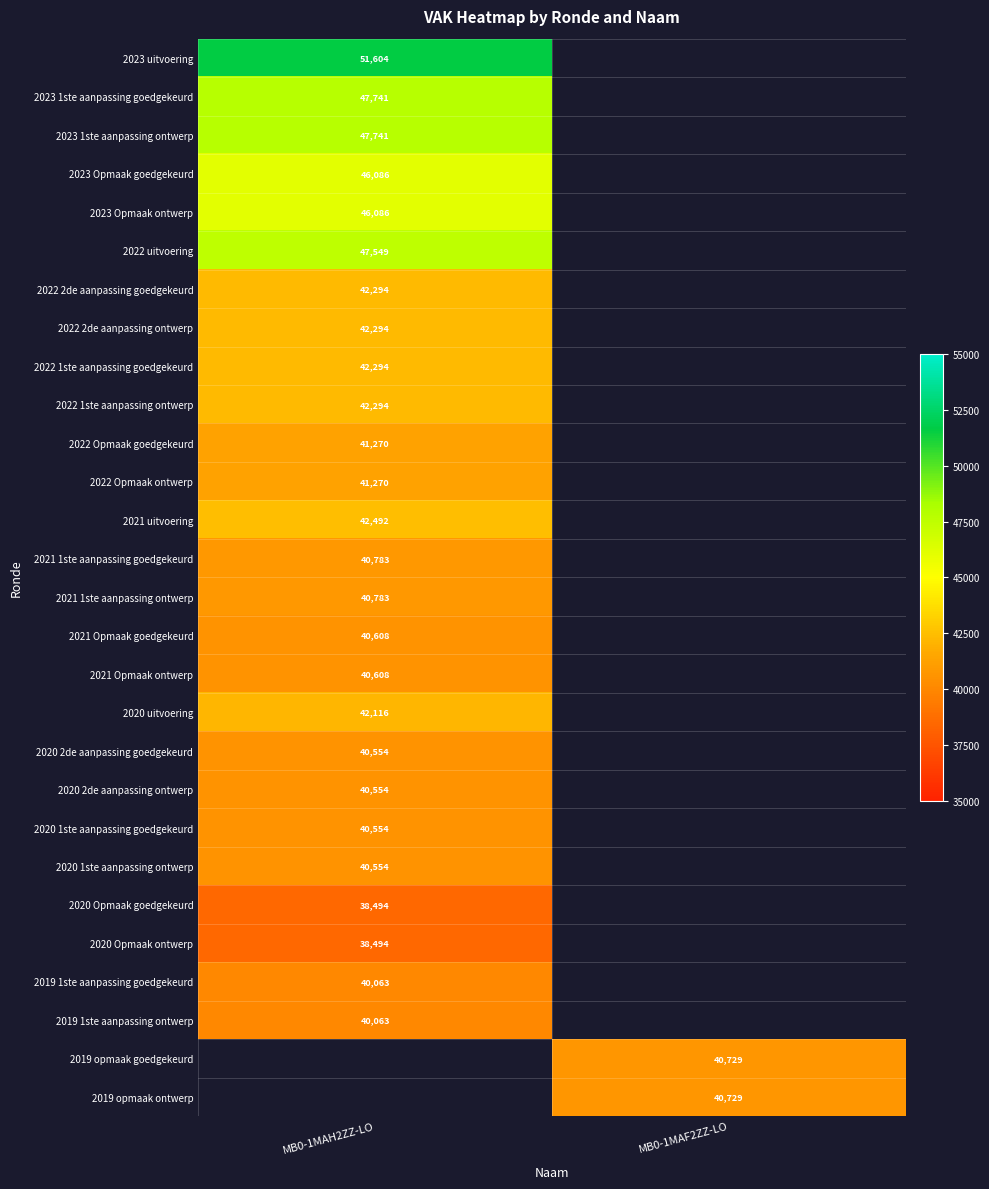

Is it true that 2019 1ste aanpassing goedgekeurd equals 52993 at MB0-1MAH2ZZ-LO?

False